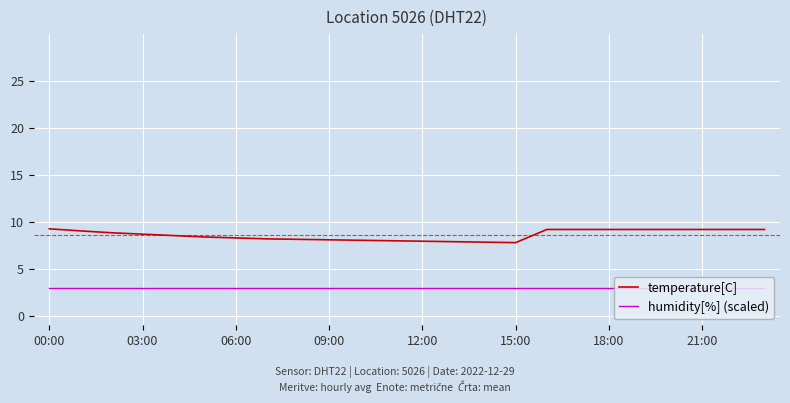

True or false: humidity[%] (scaled) and temperature[C] intersect in this chart.

False